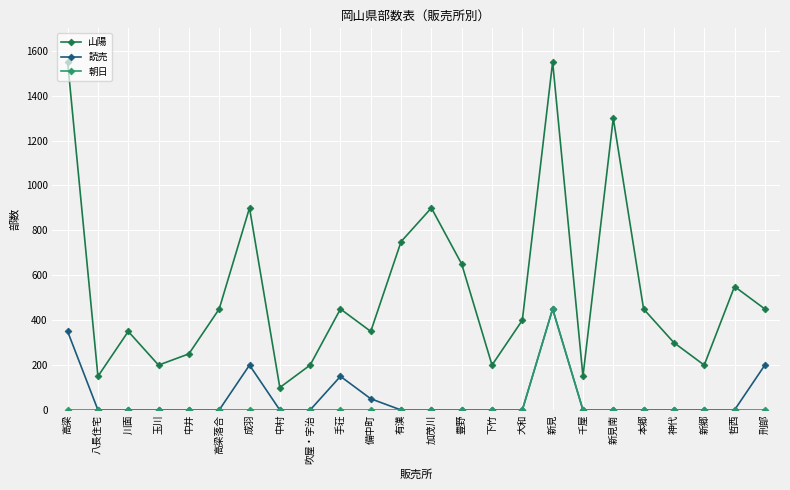

The 山陽 series shows 2420 at 新見. True or false?

False